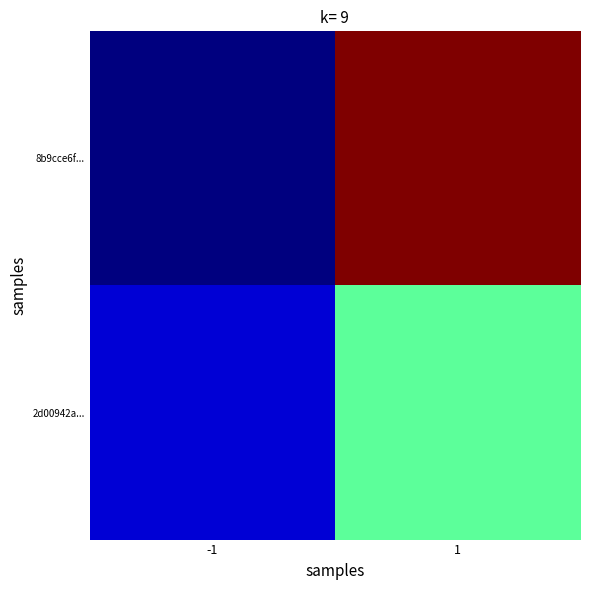

Reading left to right, what are all the values shown in this chart?

8b9cce6f...: -1=-1	1=25
2d00942a...: -1=1	1=11